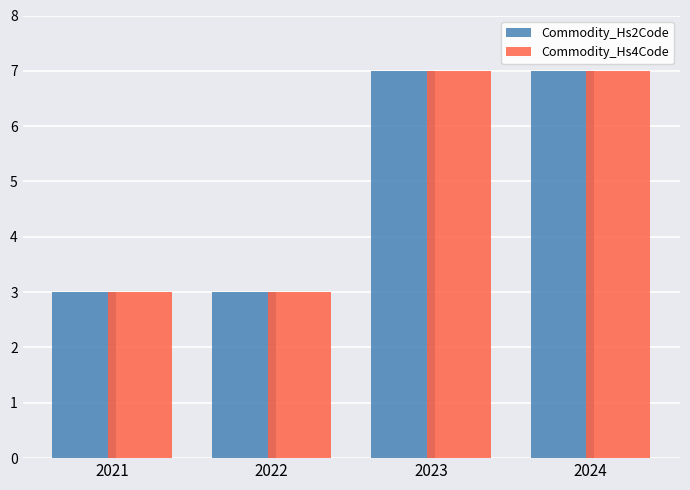

What is the value of the Commodity_Hs2Code bar at the 3rd from the left?

7